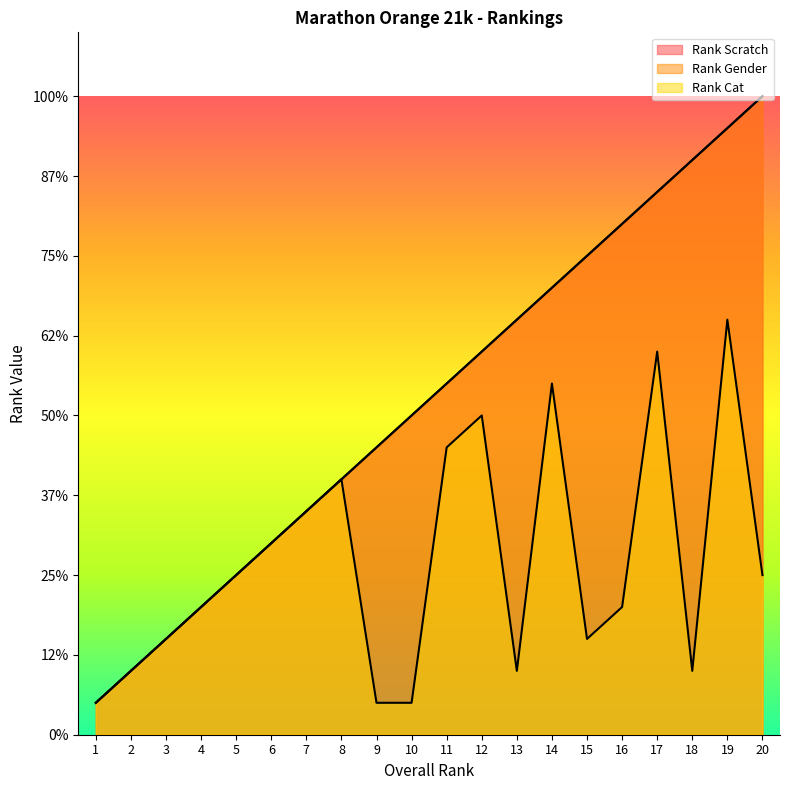

Where is Rank Gender nearest to the value 10?

10